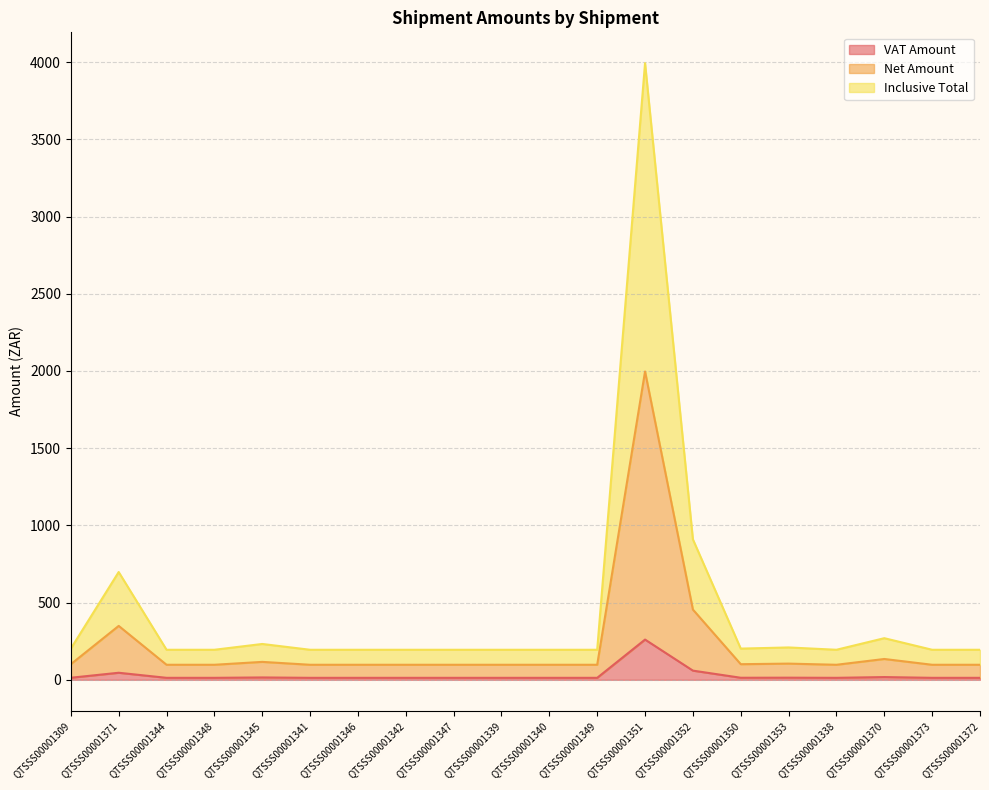

Reading left to right, list all the values displayed in this chart.

VAT Amount: QTSSS00001309=13.2	QTSSS00001371=45.5	QTSSS00001344=12.7	QTSSS00001348=12.7	QTSSS00001345=15.1	QTSSS00001341=12.7	QTSSS00001346=12.7	QTSSS00001342=12.7	QTSSS00001347=12.7	QTSSS00001339=12.7	QTSSS00001340=12.7	QTSSS00001349=12.7	QTSSS00001351=260.4	QTSSS00001352=59.3	QTSSS00001350=13.2	QTSSS00001353=13.7	QTSSS00001338=12.7	QTSSS00001370=17.6	QTSSS00001373=12.7	QTSSS00001372=12.7
Net Amount: QTSSS00001309=101.0	QTSSS00001371=349.0	QTSSS00001344=97.2	QTSSS00001348=97.2	QTSSS00001345=116.0	QTSSS00001341=97.2	QTSSS00001346=97.2	QTSSS00001342=97.2	QTSSS00001347=97.2	QTSSS00001339=97.2	QTSSS00001340=97.2	QTSSS00001349=97.2	QTSSS00001351=1996.8	QTSSS00001352=454.8	QTSSS00001350=101.0	QTSSS00001353=104.7	QTSSS00001338=97.2	QTSSS00001370=134.7	QTSSS00001373=97.2	QTSSS00001372=97.2
Inclusive Total: QTSSS00001309=201.9	QTSSS00001371=697.9	QTSSS00001344=194.4	QTSSS00001348=194.4	QTSSS00001345=231.9	QTSSS00001341=194.4	QTSSS00001346=194.4	QTSSS00001342=194.4	QTSSS00001347=194.4	QTSSS00001339=194.4	QTSSS00001340=194.4	QTSSS00001349=194.4	QTSSS00001351=3993.7	QTSSS00001352=909.5	QTSSS00001350=201.9	QTSSS00001353=209.4	QTSSS00001338=194.4	QTSSS00001370=269.4	QTSSS00001373=194.4	QTSSS00001372=194.4